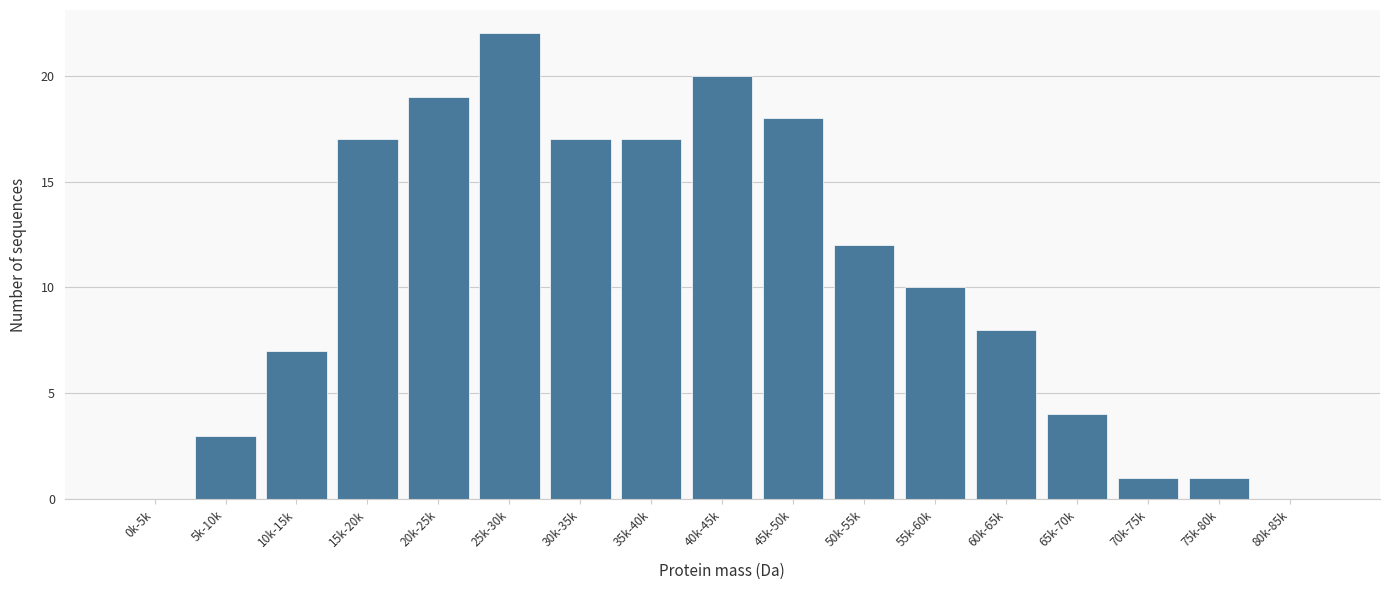

Reading left to right, what are all the values shown in this chart?

0k-5k=0	5k-10k=3	10k-15k=7	15k-20k=17	20k-25k=19	25k-30k=22	30k-35k=17	35k-40k=17	40k-45k=20	45k-50k=18	50k-55k=12	55k-60k=10	60k-65k=8	65k-70k=4	70k-75k=1	75k-80k=1	80k-85k=0